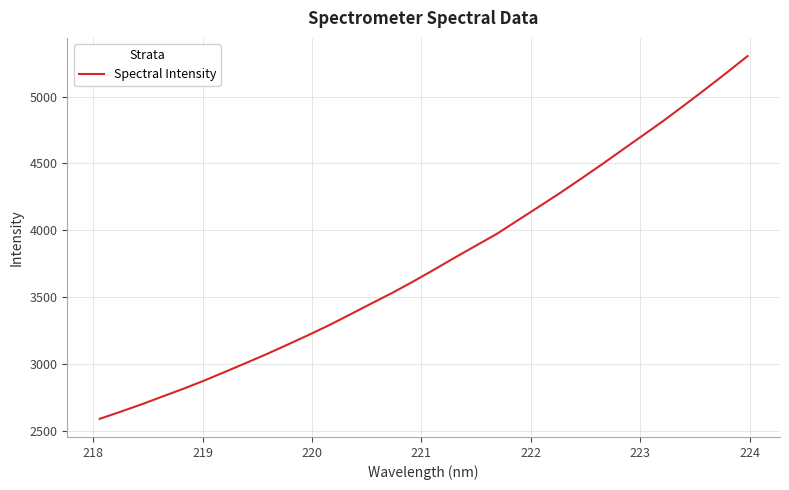

Reading right to left, list all the values displayed in this chart.

5302.9	5178.6	5057.6	4939.0	4822.3	4711.4	4601.5	4490.7	4383.2	4277.3	4175.9	4075.4	3974.3	3886.1	3797.8	3707.1	3618.4	3533.5	3454.0	3373.3	3293.4	3218.8	3147.0	3076.2	3008.8	2942.7	2877.2	2815.8	2757.7	2699.2	2644.2	2591.1